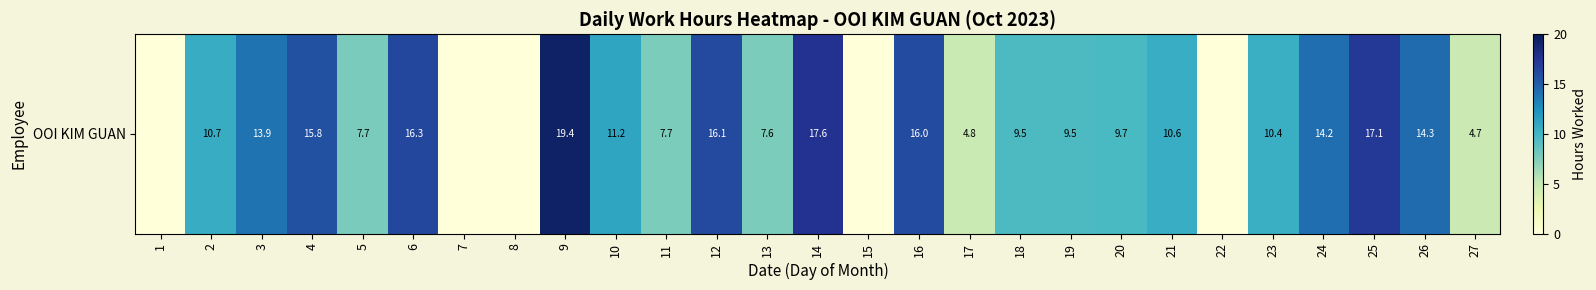

What is the difference between the maximum and minimum values?

19.4